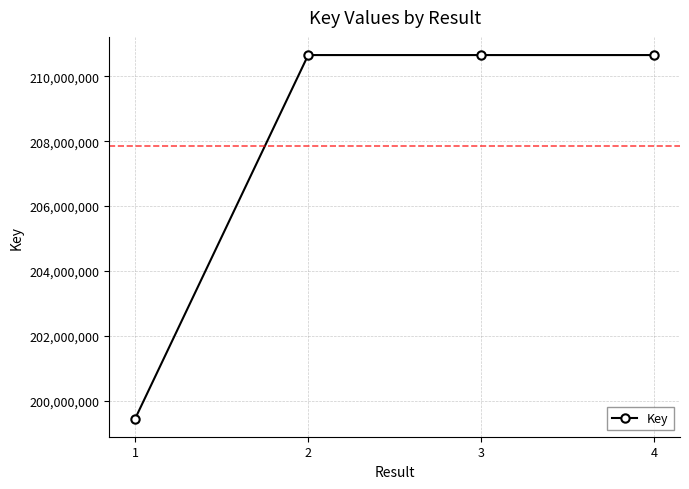

What is the value of the 3rd point from the left?

210655041